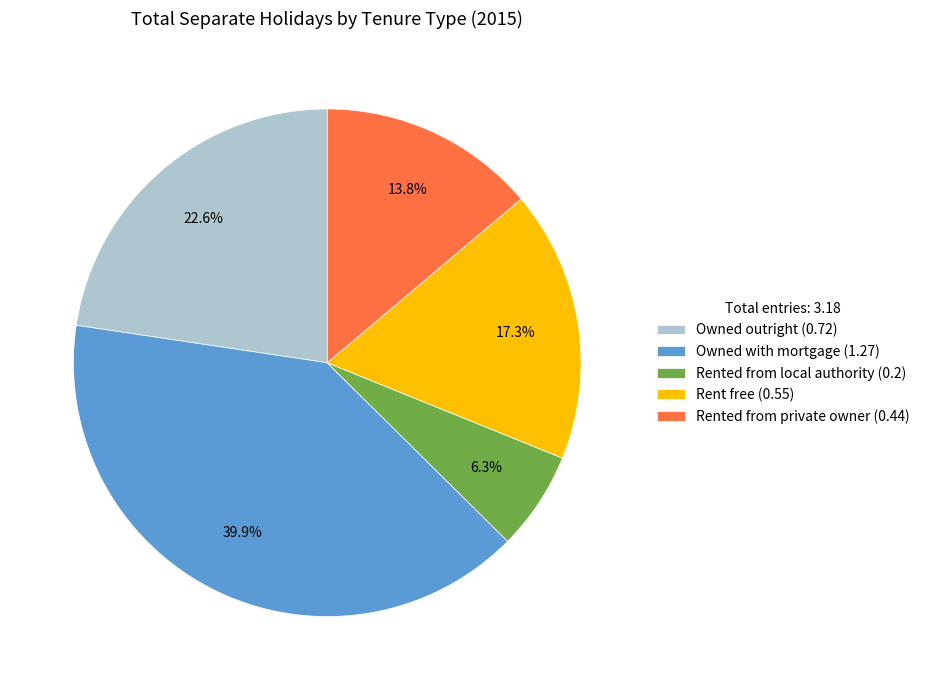

What percentage do Rented from private owner and Rented from local authority together represent?

20.1%